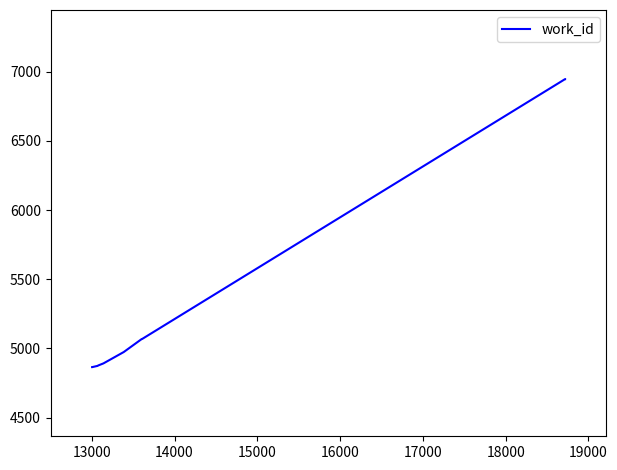

What is the difference between the maximum and second lowest values?

2082